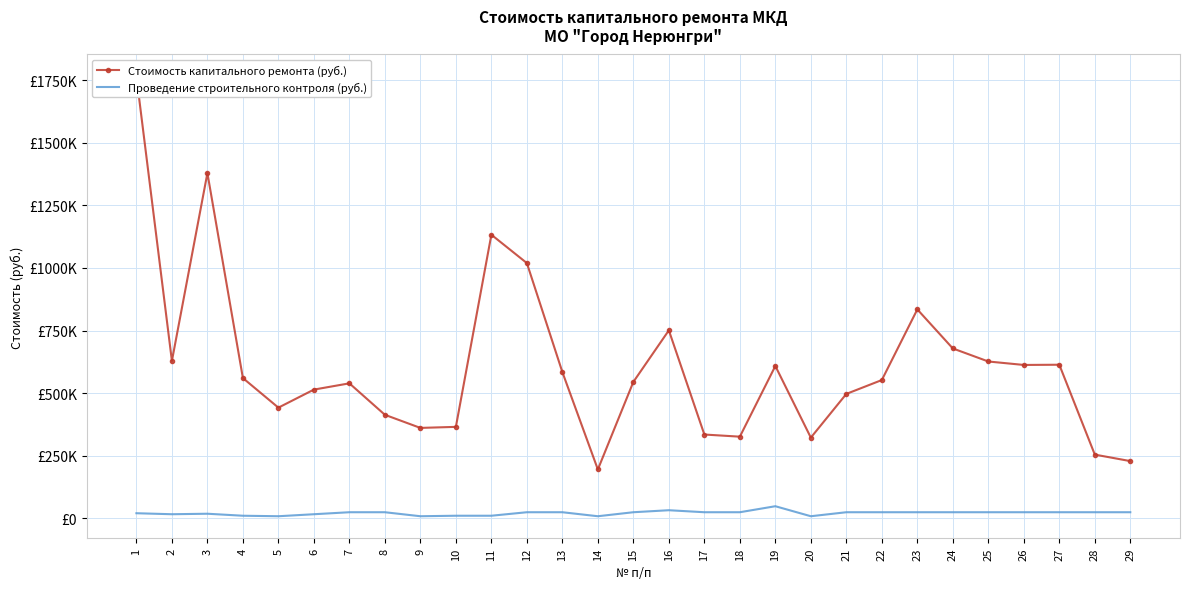

Which series has the largest range (max minus min)?

Стоимость капитального ремонта (руб.)